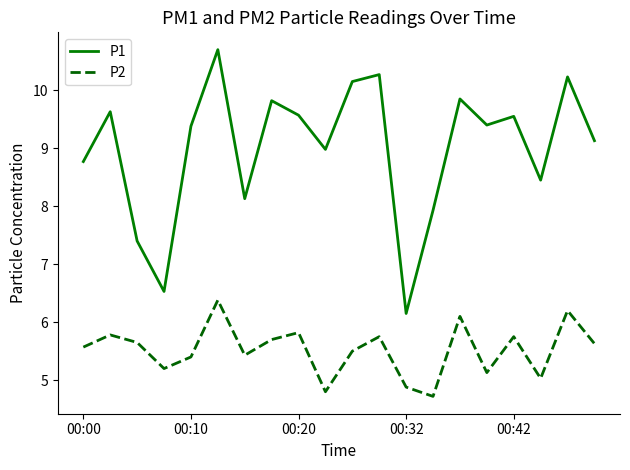

True or false: P1 and P2 cross at least once.

False